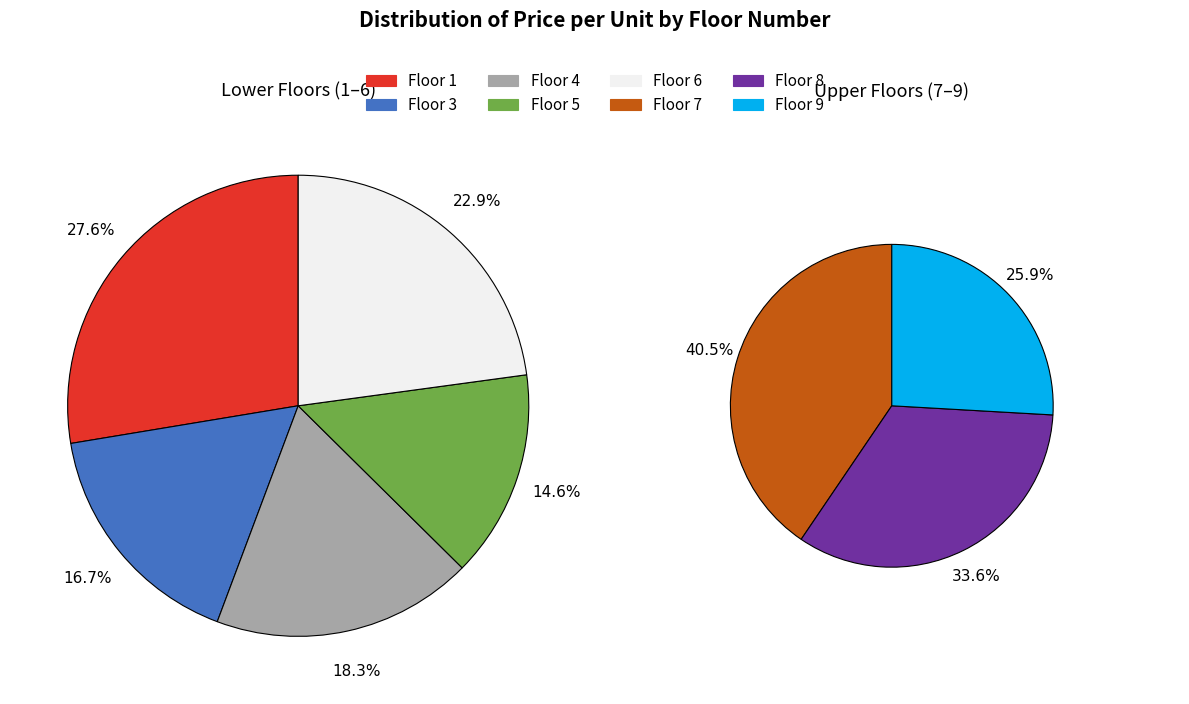

Which category has the smallest portion of the pie?

5